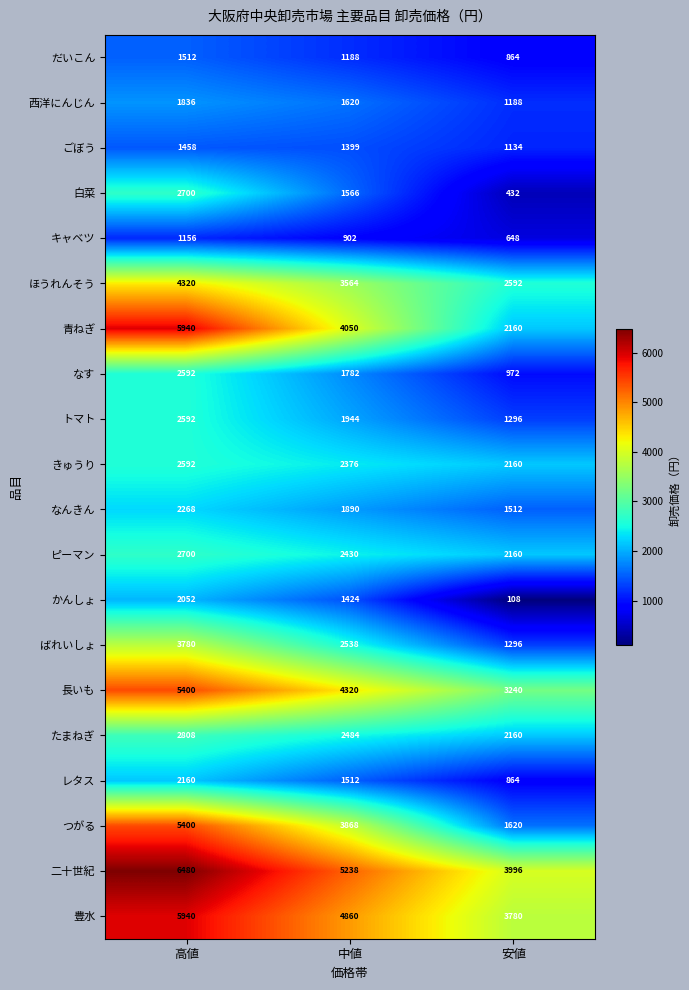

List the labels in order of ピーマン value, smallest first.

安値, 中値, 高値